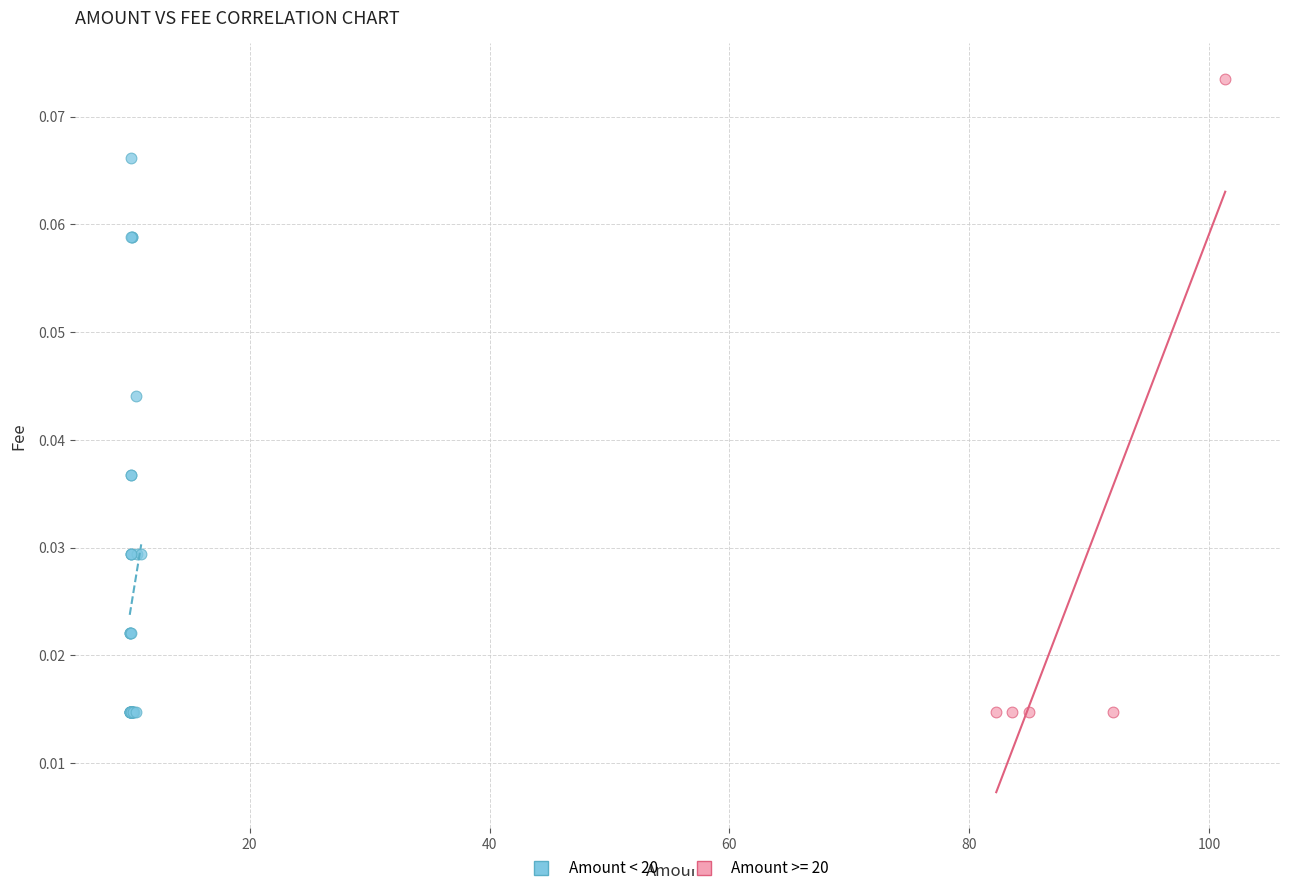

Which series reaches the maximum Y coordinate?

Amount >= 20